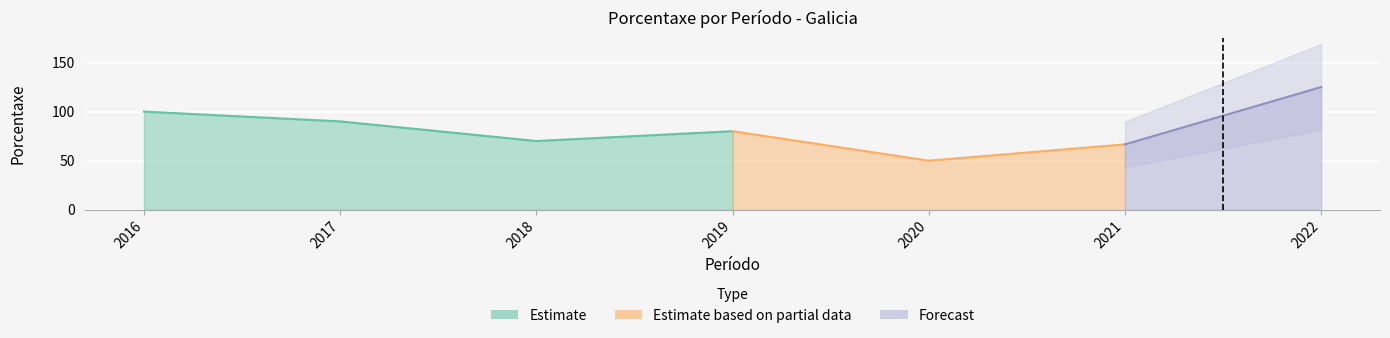

Where does the data first go above 80?

2016